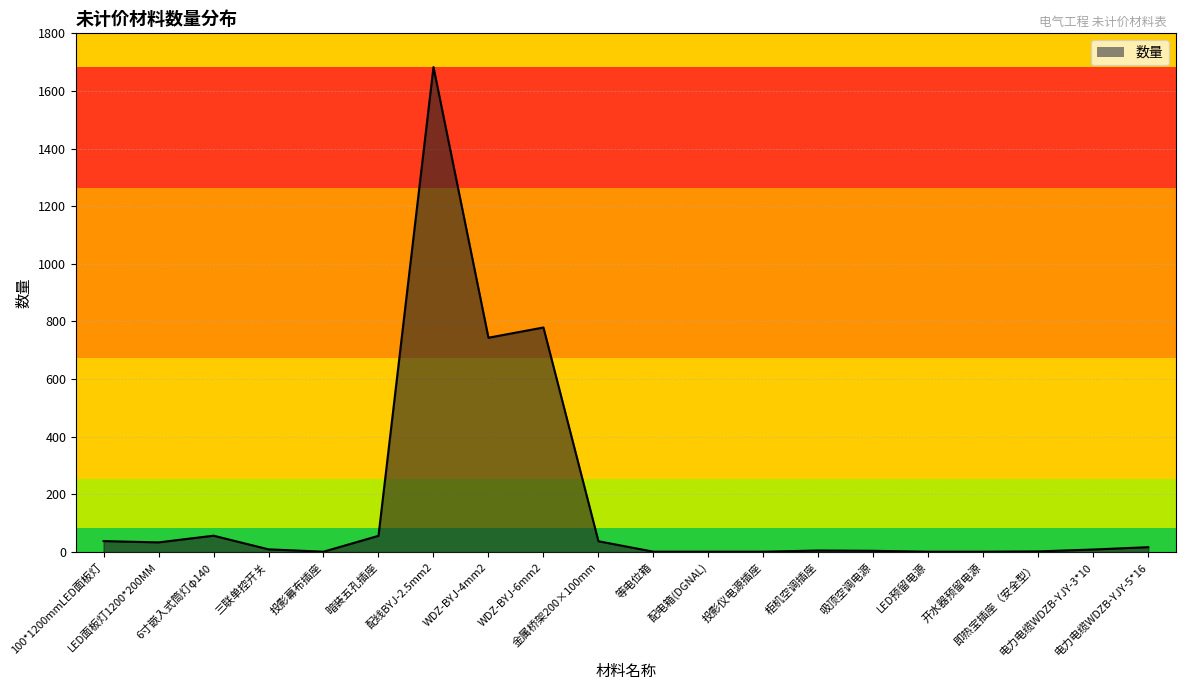

What is the sum of the values at LED面板灯1200*200MM and 吸顶空调电源?

37.4